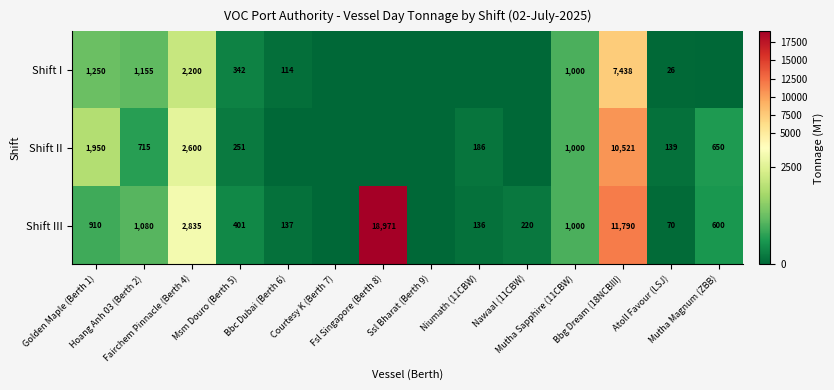

Between Bbc Dubai (Berth 6) and Bbg Dream (18NCBIII), which series saw the biggest shift?

Shift III